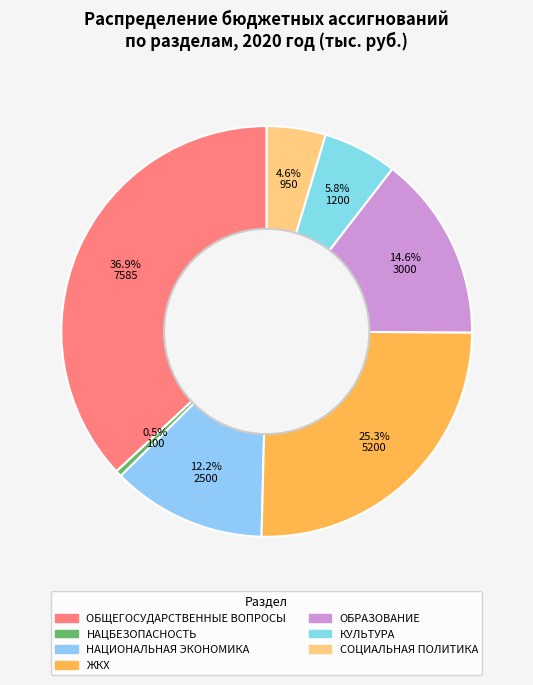

How many segments does this pie chart have?

7